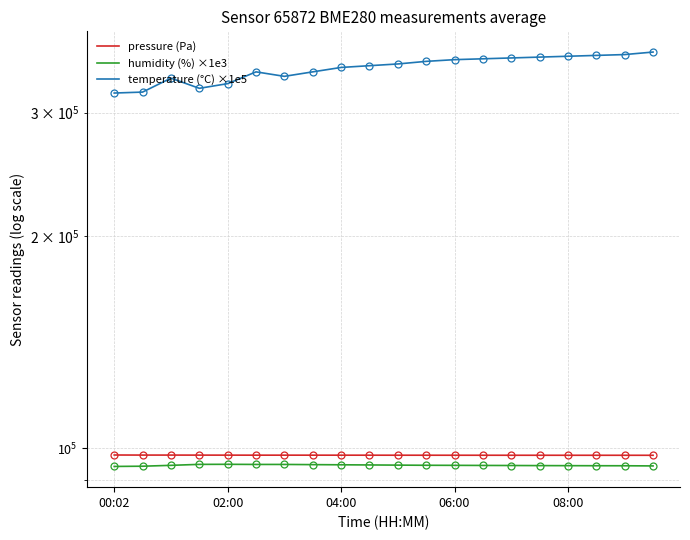

What is the lowest value of the humidity (%) ×1e3 series?

94140.0